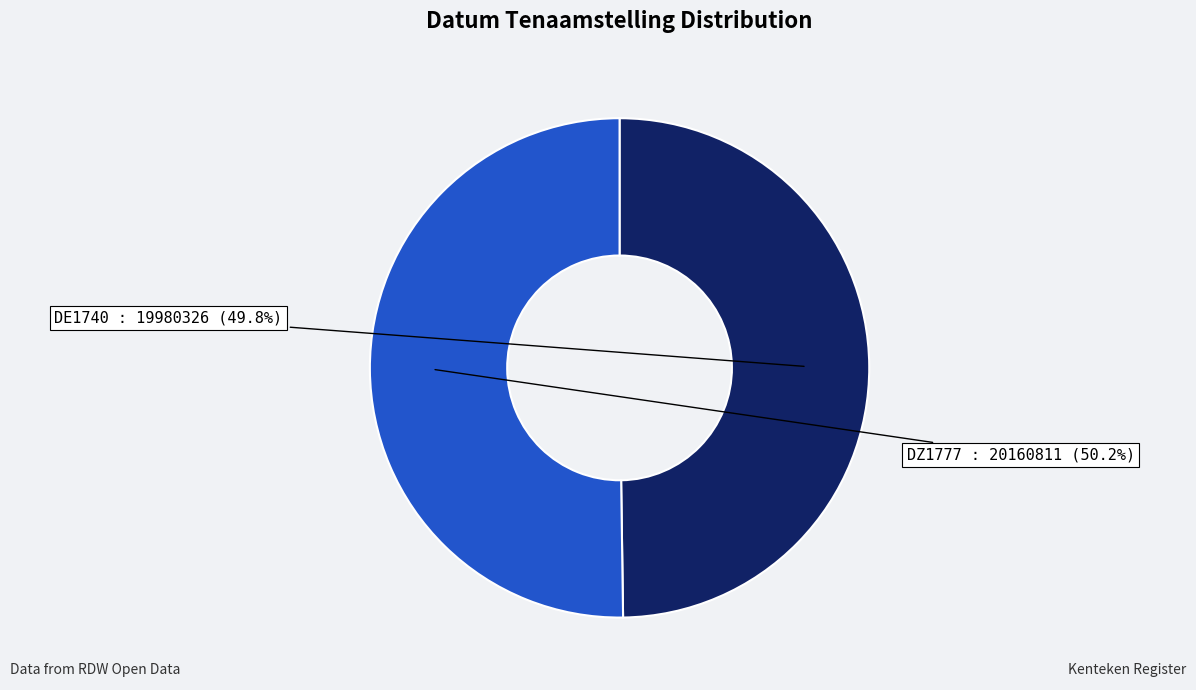

Is there a majority slice in this chart?

Yes